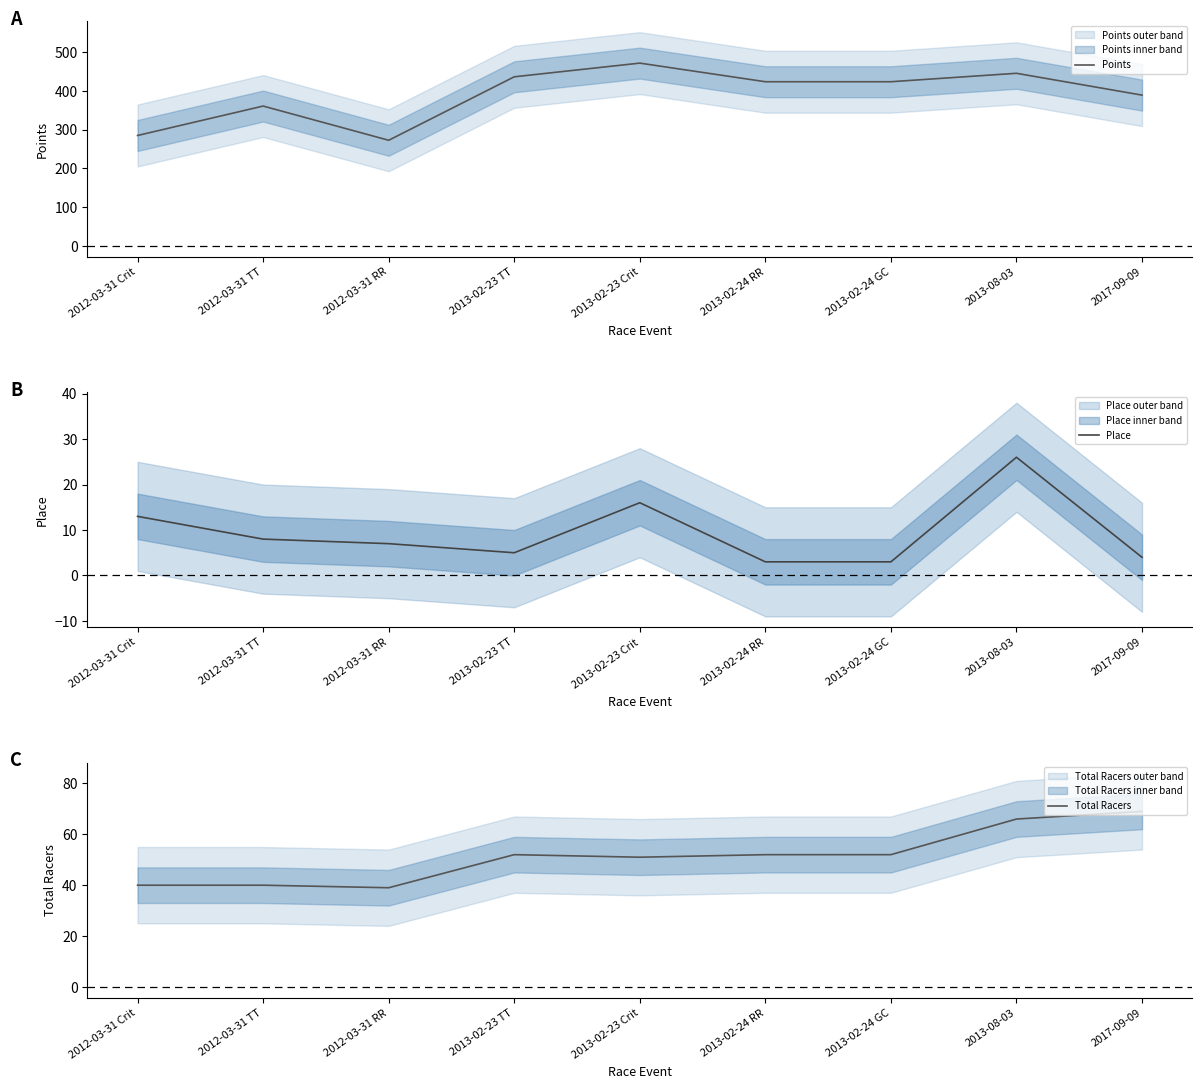

True or false: Points and Total Racers intersect in this chart.

False